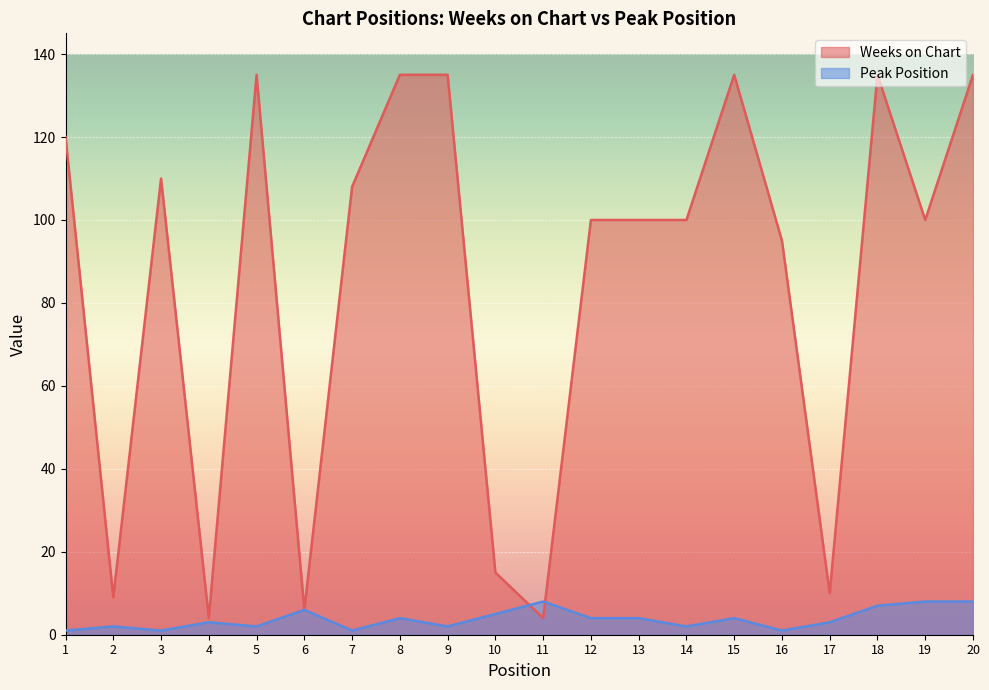

At which label does Weeks on Chart first exceed 100?

1